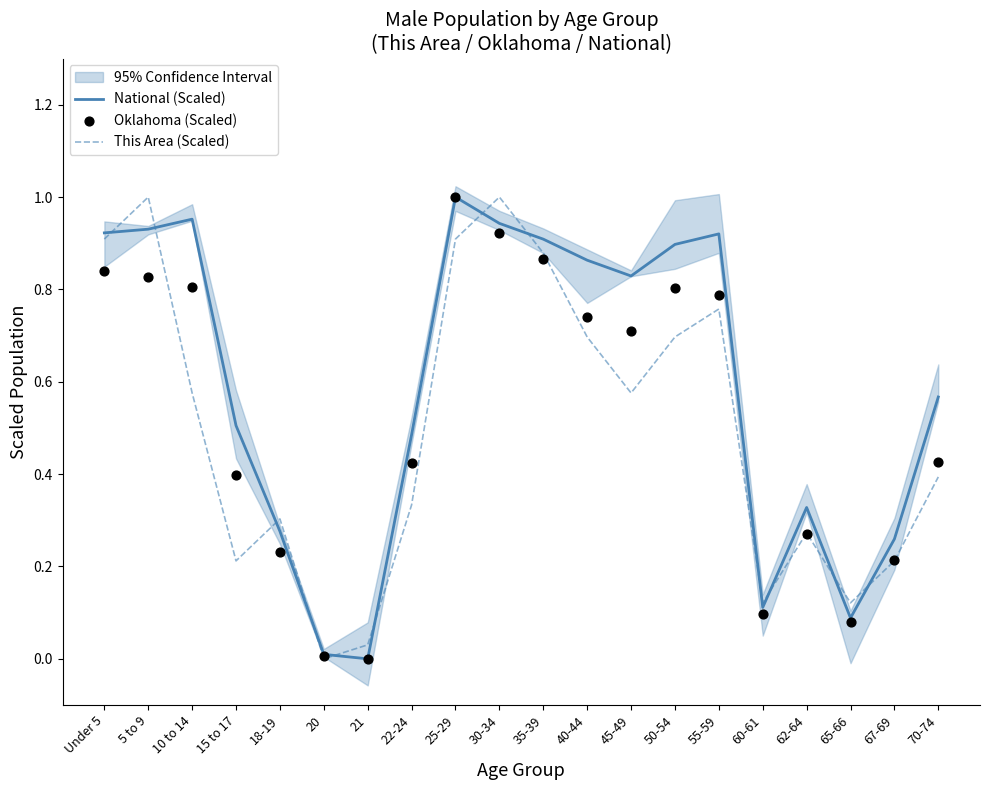

Which series has the largest total across all categories?

National (Scaled)